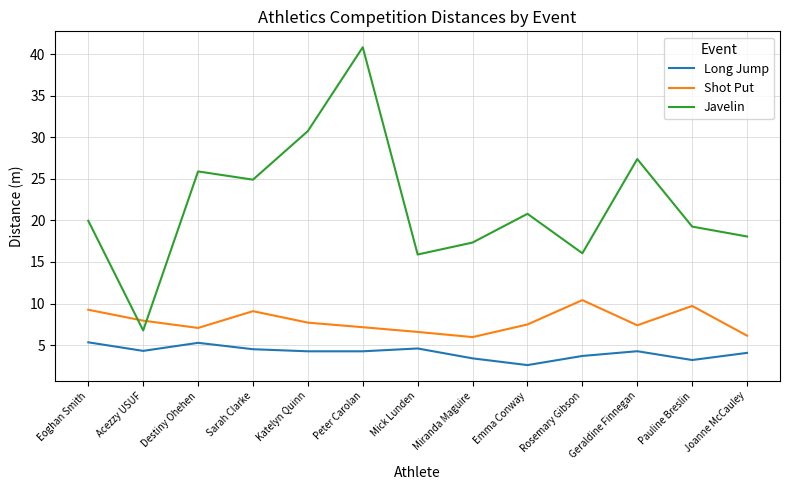

Which series has the widest spread of values?

Javelin